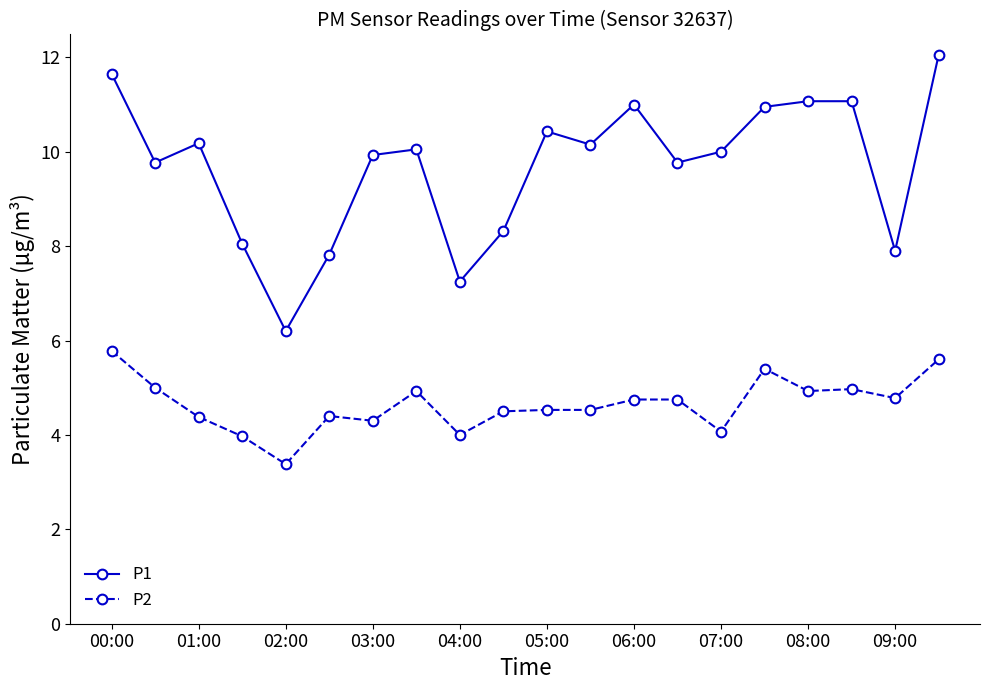

At how many categories does at least one series exceed 6?

20